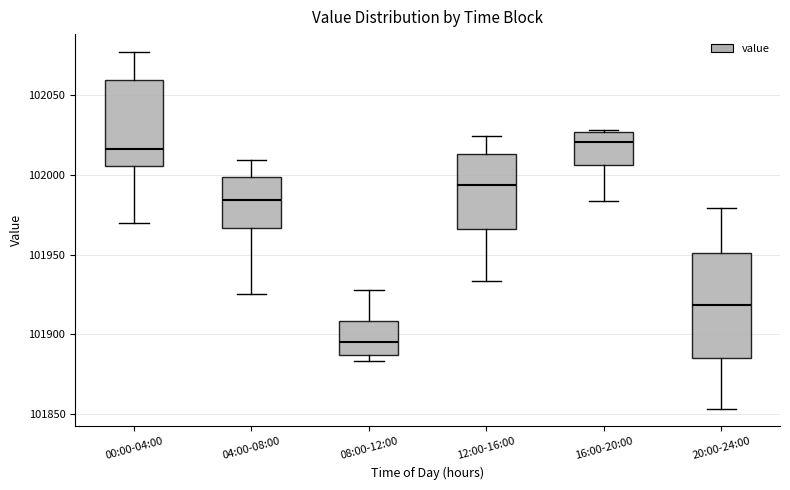

Reading left to right, transcribe this box plot: for each box, give where its median line is, the range the box spans, and where its two whiskers end, as read against the y-axis. The values are not printed on the chart, so give them approximately, as read against the axis.

00:00-04:00: median 102015, box 102005 to 102060, whiskers 101970 to 102075
04:00-08:00: median 101985, box 101965 to 102000, whiskers 101925 to 102010
08:00-12:00: median 101895, box 101885 to 101910, whiskers 101885 (just below the box's lower edge) to 101930
12:00-16:00: median 101995, box 101965 to 102015, whiskers 101935 to 102025
16:00-20:00: median 102020, box 102005 to 102025, whiskers 101985 to 102030
20:00-24:00: median 101920, box 101885 to 101950, whiskers 101855 to 101980